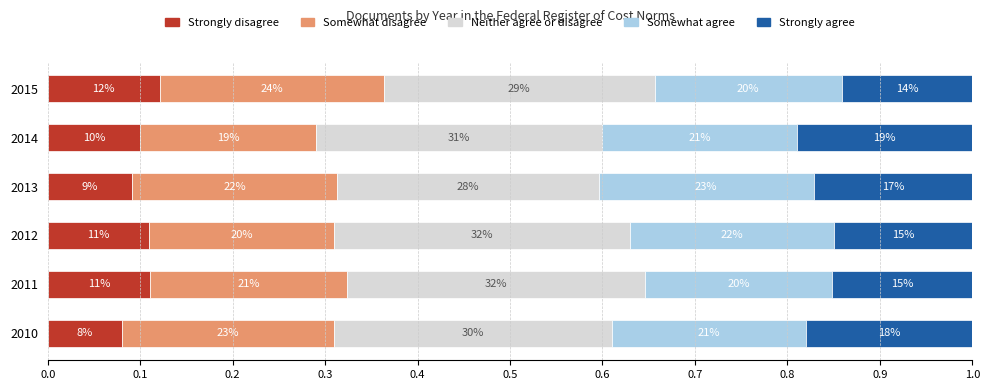

What is the value of the Somewhat agree bar at the 4th from the left?

0.2